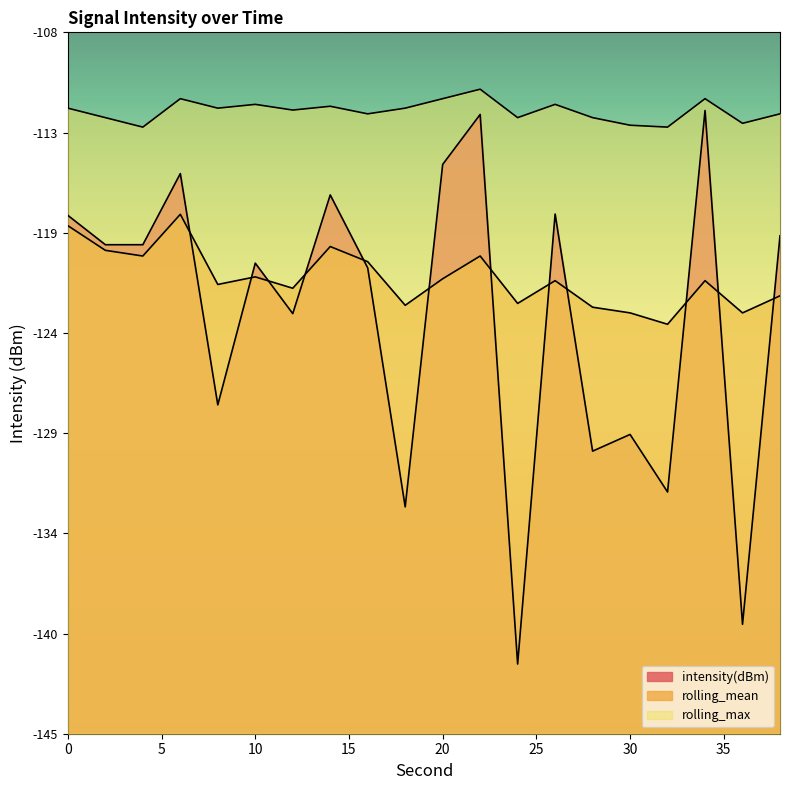

Reading right to left, what are all the values shown in this chart?

intensity(dBm)_line: -118.7	-139.2	-112.1	-132.2	-129.2	-130.1	-117.6	-141.3	-112.3	-115.0	-133.0	-120.4	-116.6	-122.8	-120.2	-127.7	-115.5	-119.2	-119.2	-117.7
rolling_mean_line: -121.9	-122.8	-121.1	-123.4	-122.8	-122.5	-121.1	-122.3	-119.8	-121.0	-122.4	-120.1	-119.3	-121.5	-120.9	-121.3	-117.6	-119.8	-119.5	-118.2
rolling_max_line: -112.3	-112.8	-111.5	-113.0	-112.9	-112.5	-111.8	-112.5	-111.0	-111.5	-112.0	-112.3	-111.9	-112.1	-111.8	-112.0	-111.5	-113.0	-112.5	-112.0